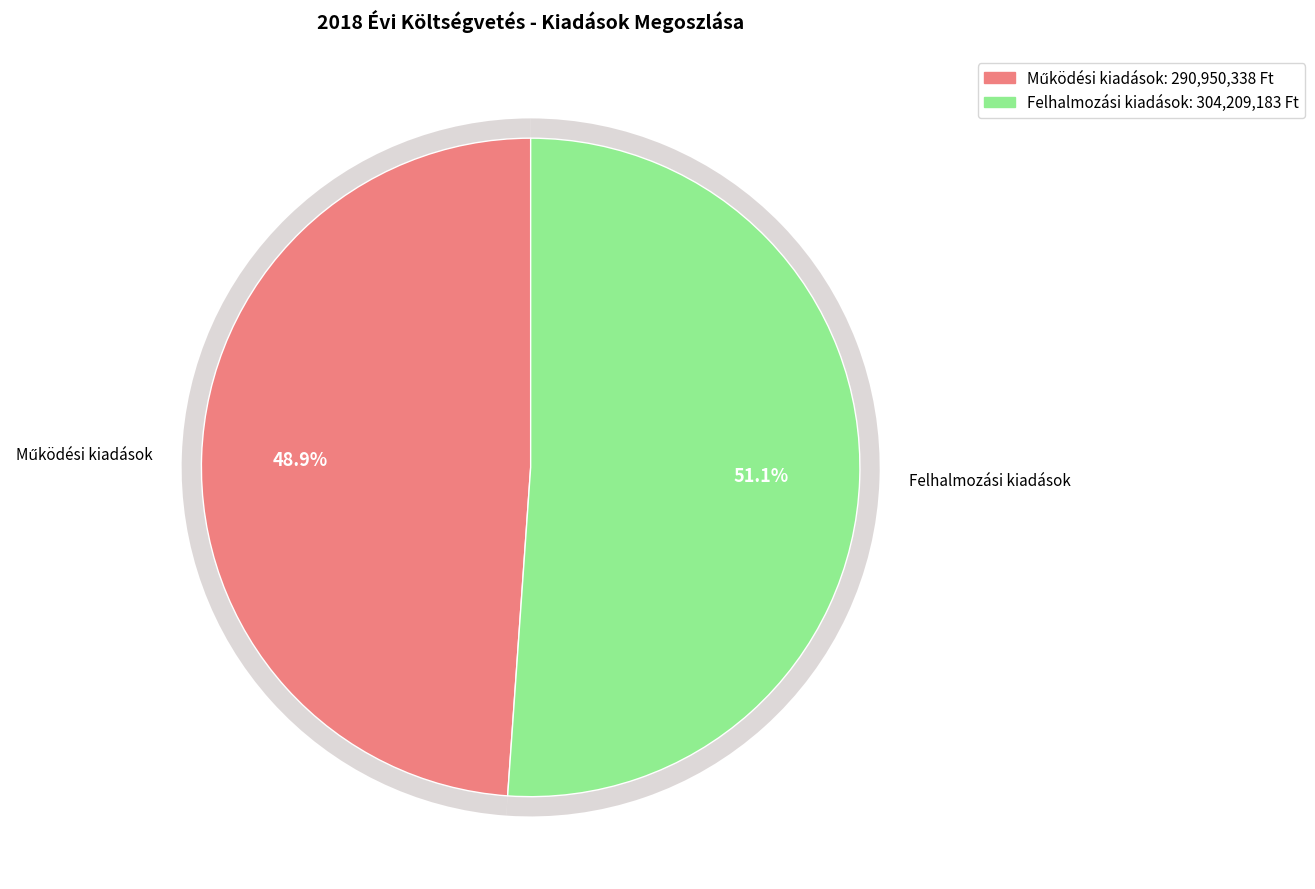

Is Működési kiadások the majority of the pie?

No